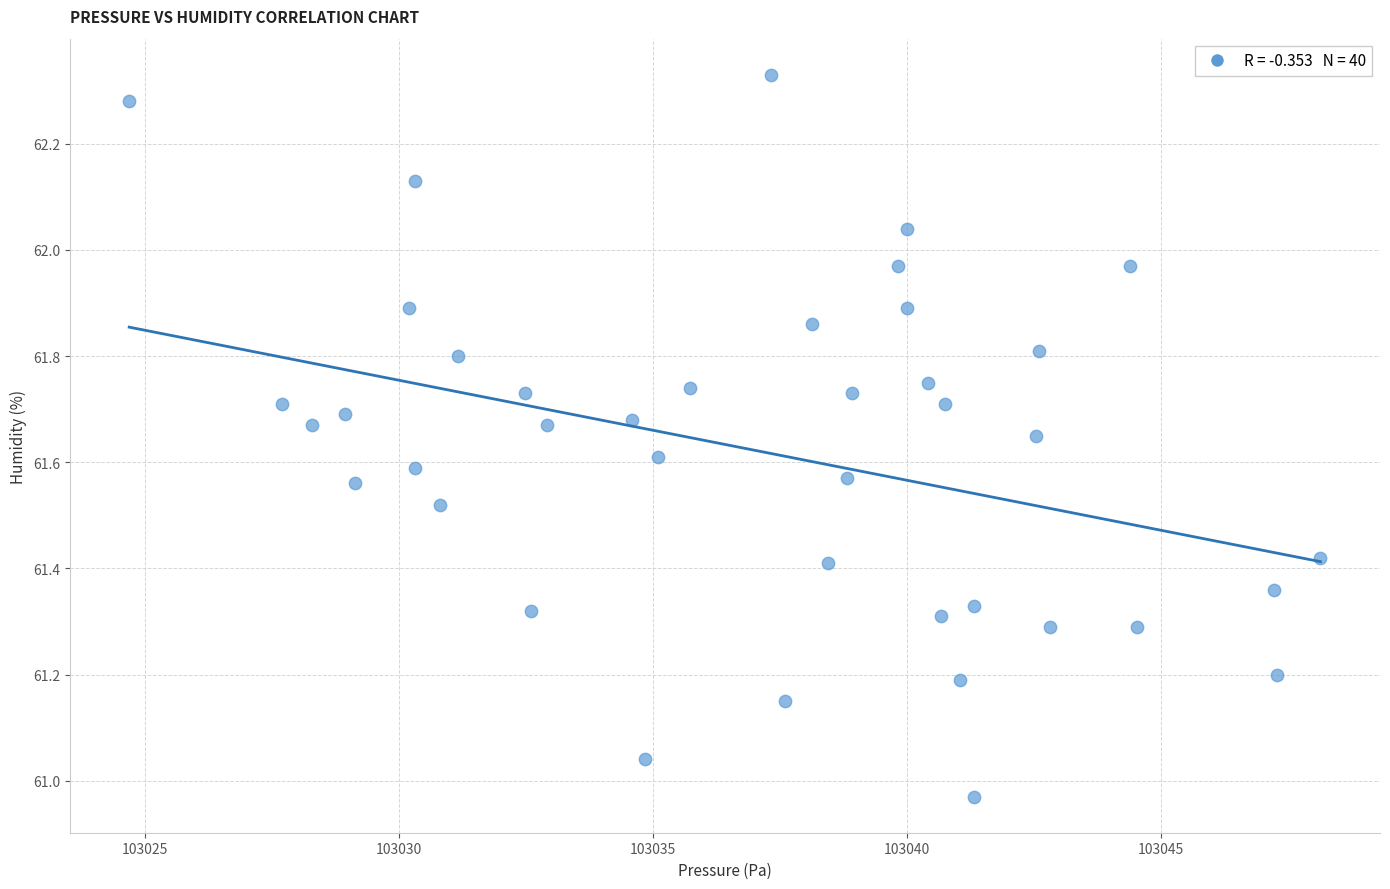

What is the range of Y values (max minus min)?

1.4